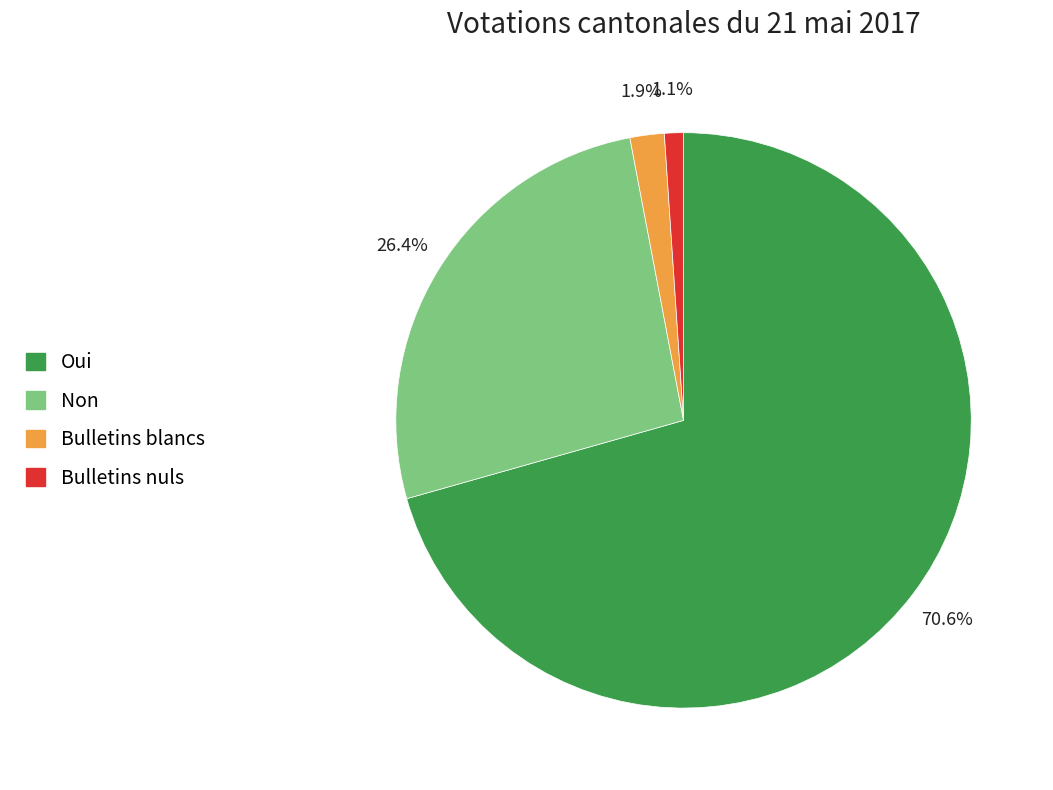

What is the smallest slice in the pie chart?

Bulletins nuls